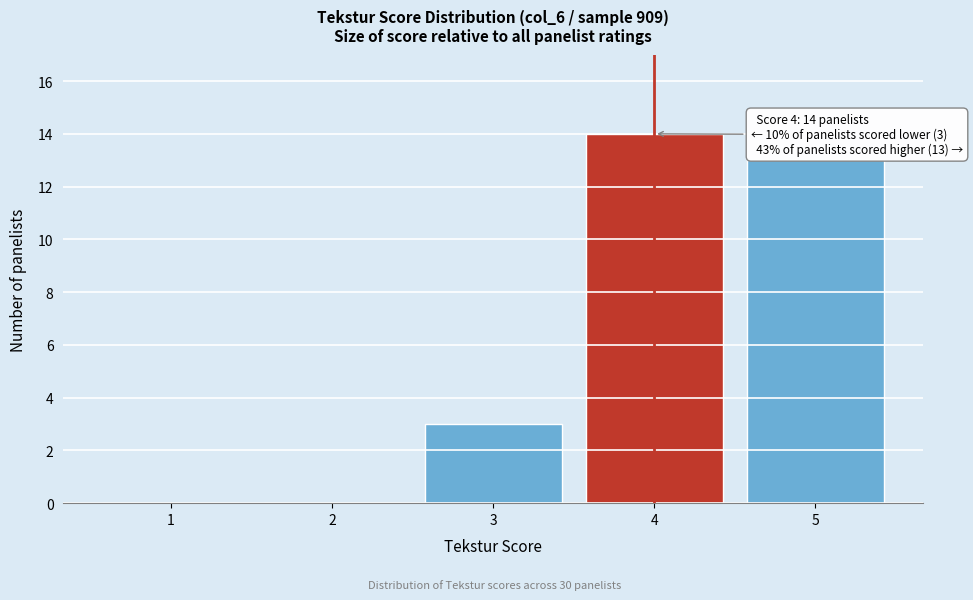

Over which range of the x-axis is the bar tallest?

3.5 to 4.5